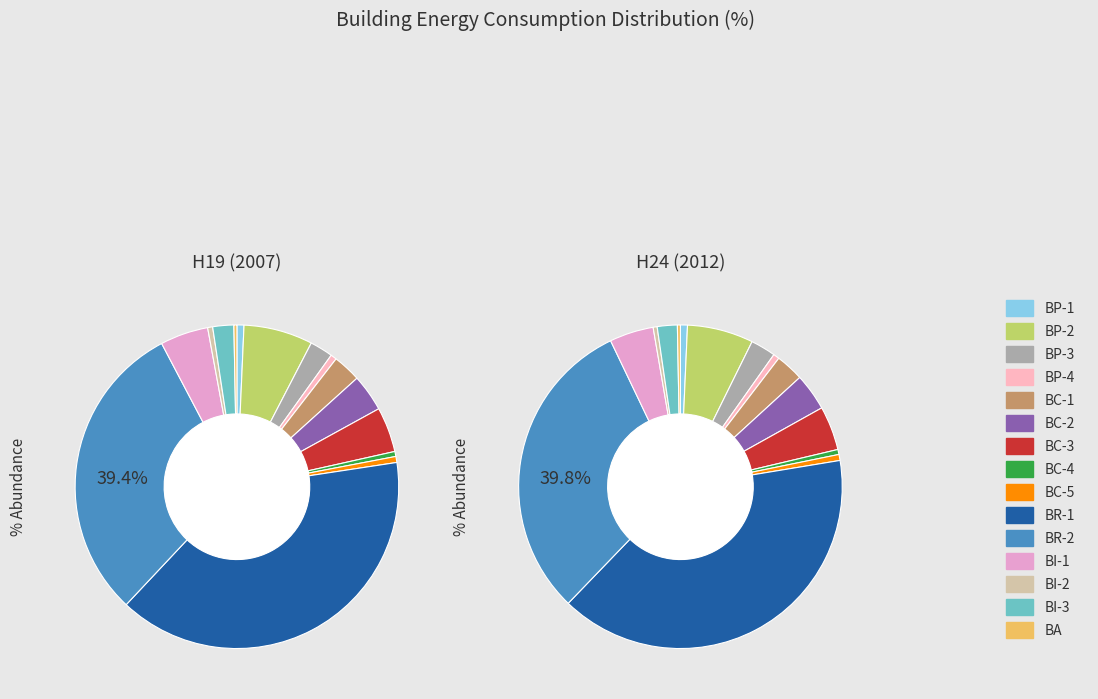

Is there any slice that represents more than half of the pie?

No